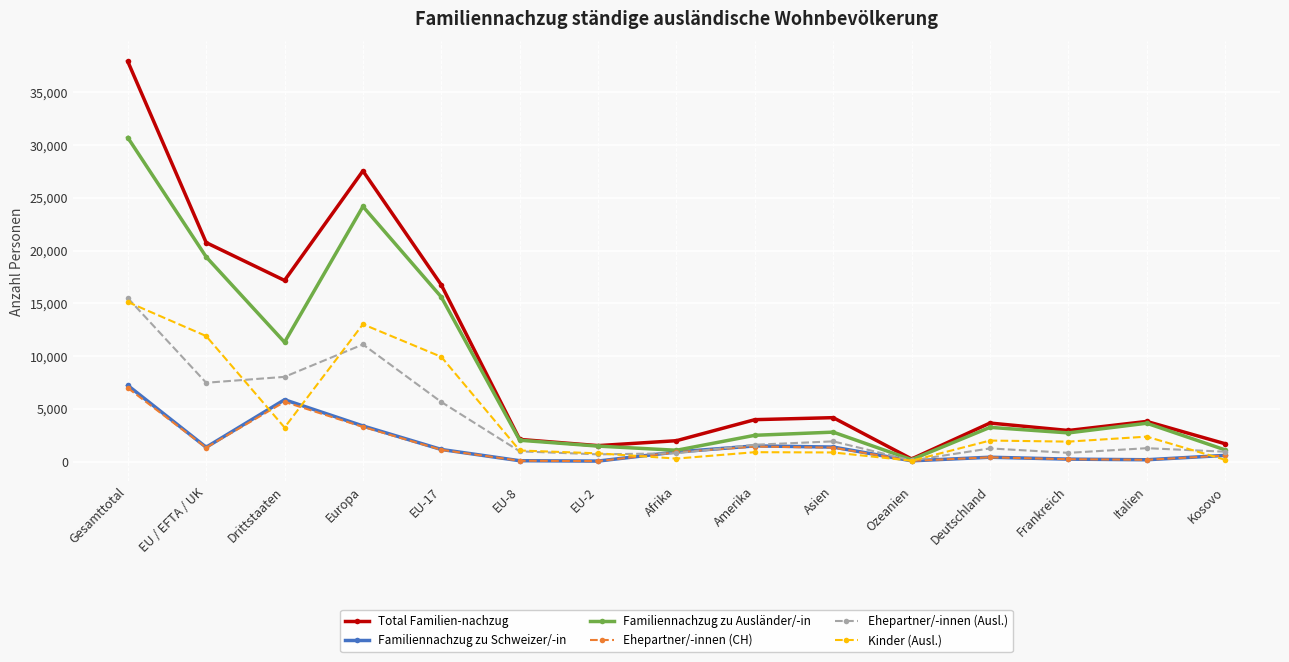

The Total Familien­nachzug series shows 3801 at Italien. True or false?

True